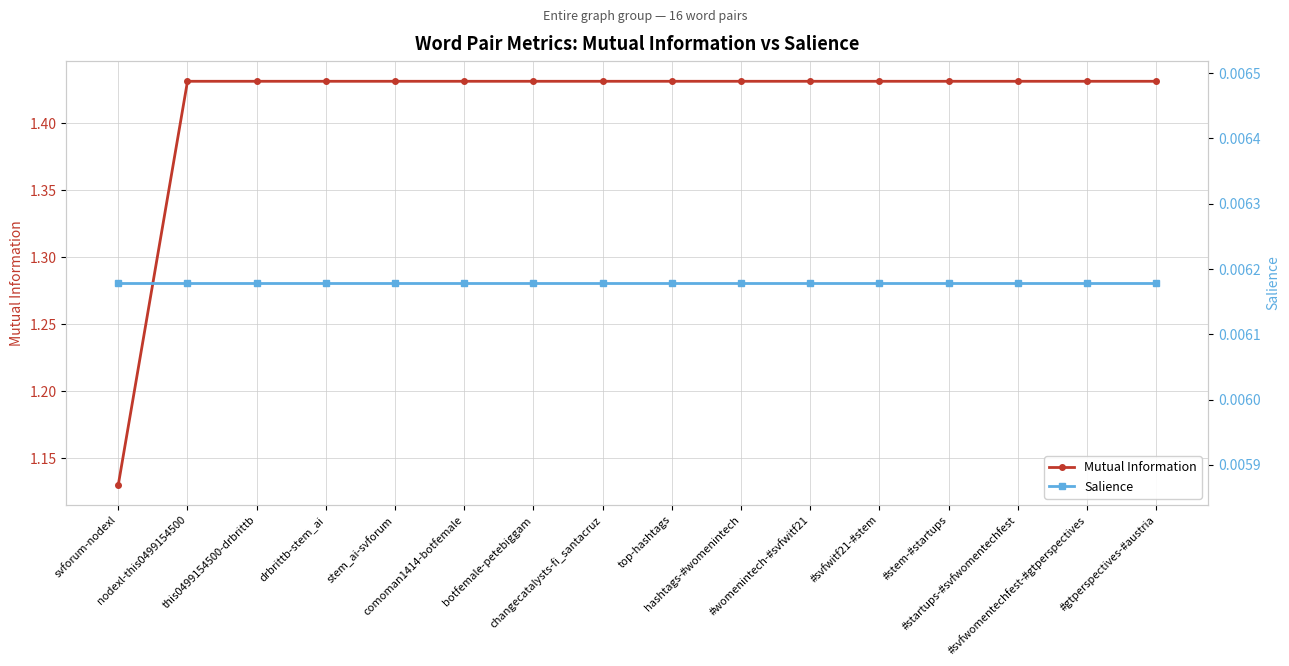

Does the chart display data point markers on the line(s)?

Yes